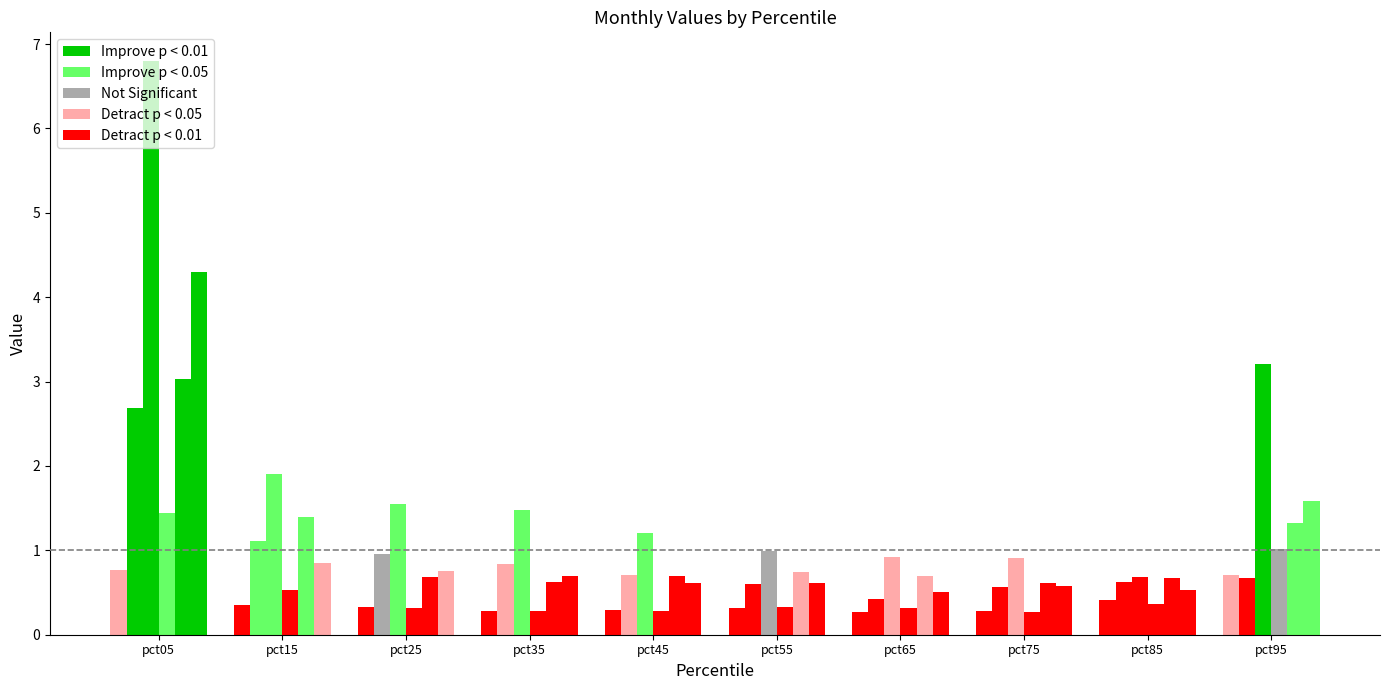

Reading right to left, extract all data points from this chart.

Jan: 0.7	0.4	0.3	0.3	0.3	0.3	0.3	0.3	0.4	0.8
Feb: 0.7	0.6	0.6	0.4	0.6	0.7	0.8	1.0	1.1	2.7
Mar: 3.2	0.7	0.9	0.9	1.0	1.2	1.5	1.6	1.9	6.8
Apr: 1.0	0.4	0.3	0.3	0.3	0.3	0.3	0.3	0.5	1.4
May: 1.3	0.7	0.6	0.7	0.7	0.7	0.6	0.7	1.4	3.0
Jun: 1.6	0.5	0.6	0.5	0.6	0.6	0.7	0.8	0.9	4.3